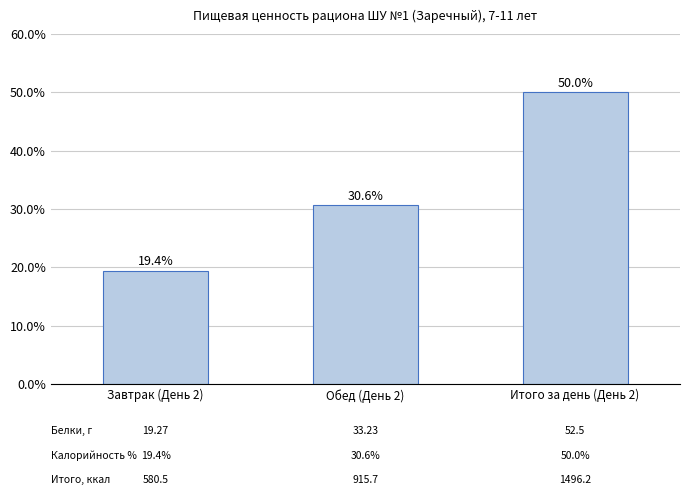

Rank the categories by value from lowest to highest.

Завтрак (День 2), Обед (День 2), Итого за день (День 2)